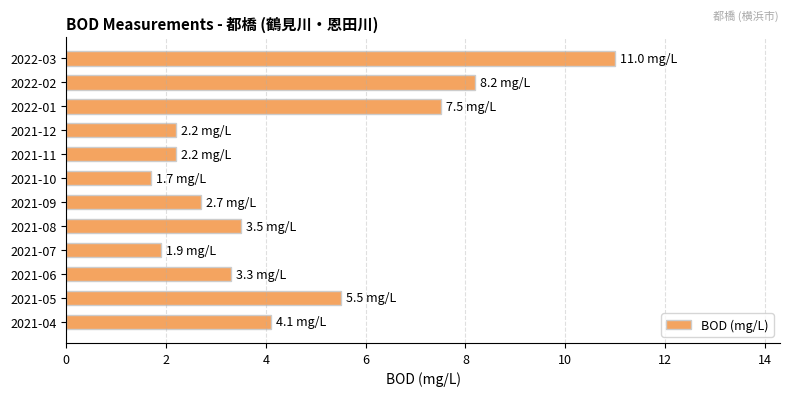

Which label corresponds to the largest value in the chart?

2022-03